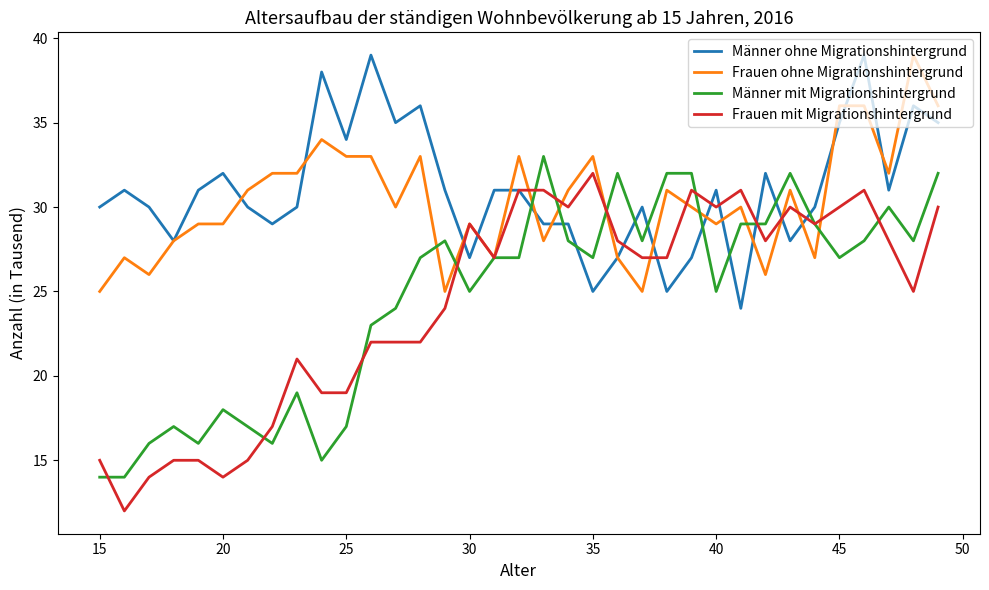

What is the difference between the maximum and minimum values in the Männer mit Migrationshintergrund series?

19